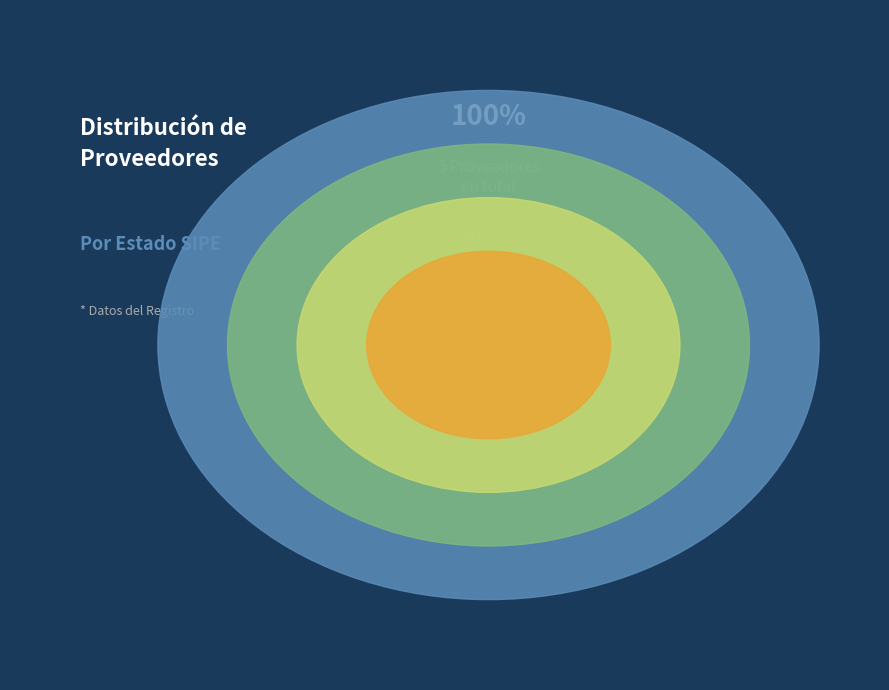

Is there any slice that represents more than half of the pie?

No